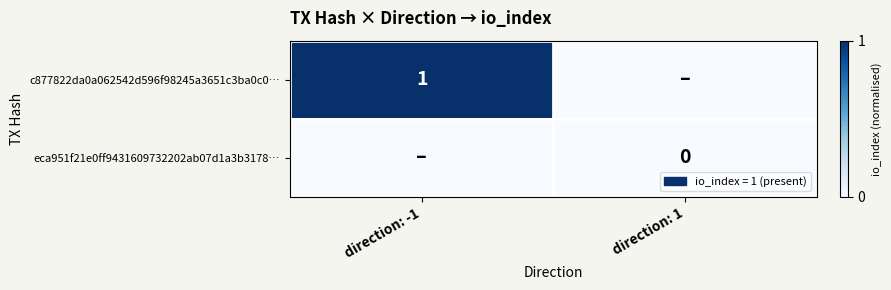

The c877822da0a062542d596f98245a3651c3ba0c0… series shows 1 at direction: -1. True or false?

True